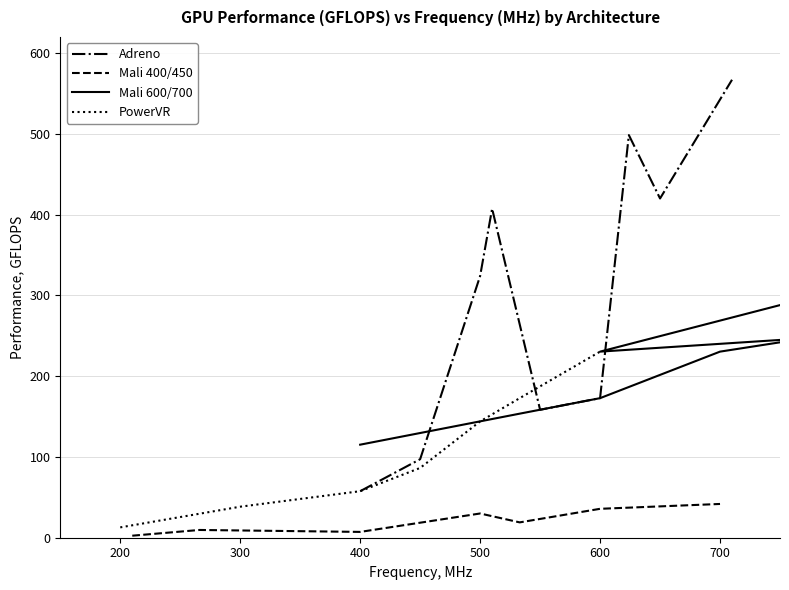

What is the lowest value of the Adreno series?

57.6